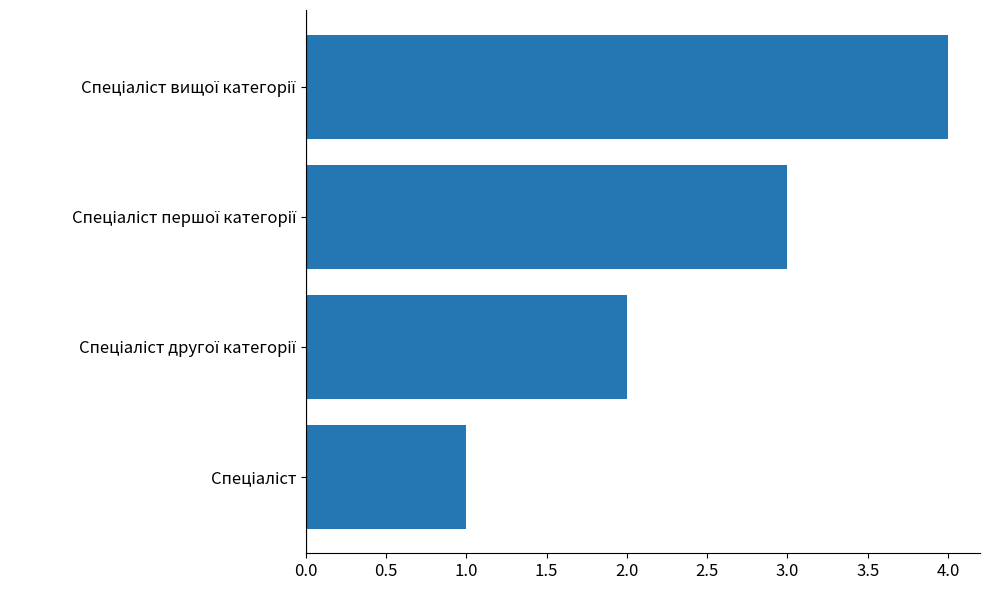

What is the difference between the second highest and second lowest values?

1